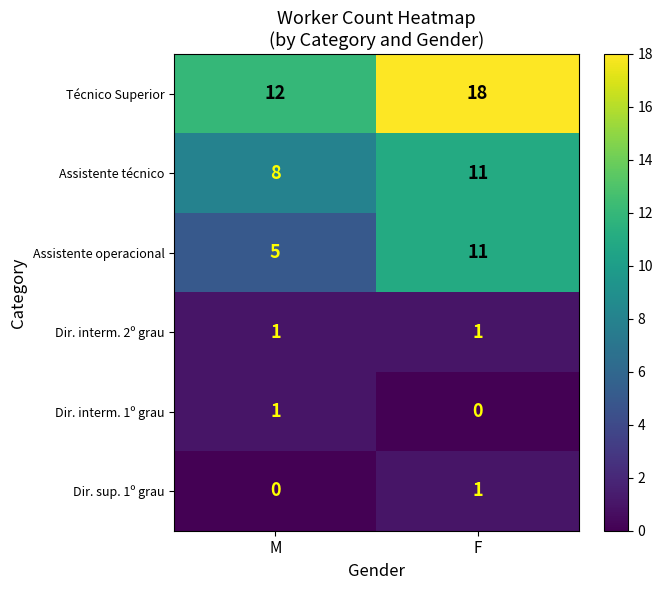

True or false: Assistente operacional has a value of 17 at F.

False